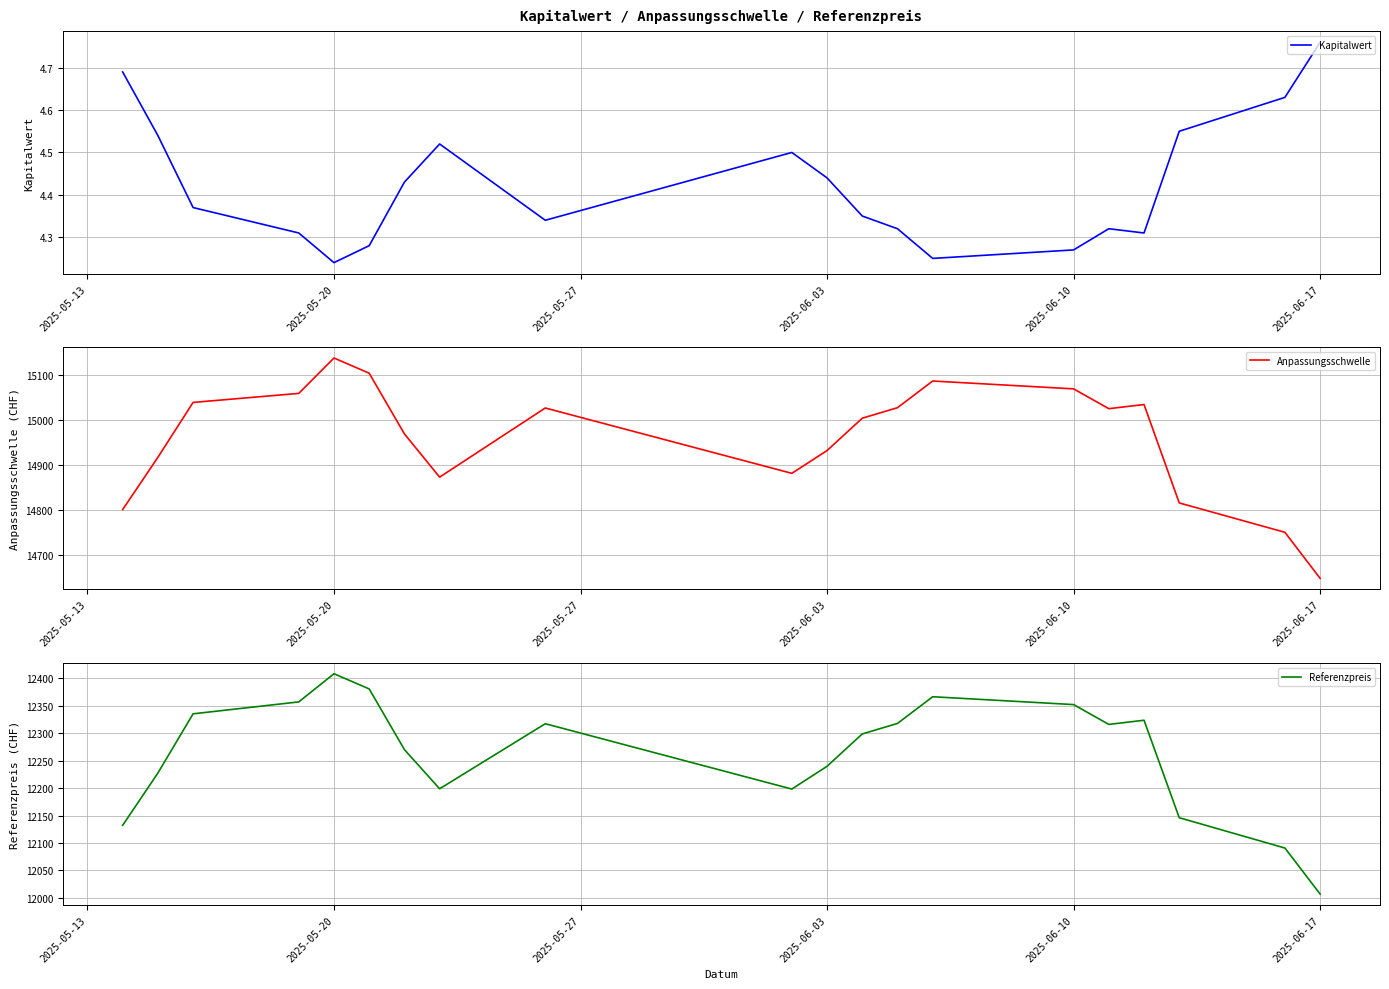

What are all the series names shown in the legend?

Kapitalwert, Anpassungsschwelle, Referenzpreis